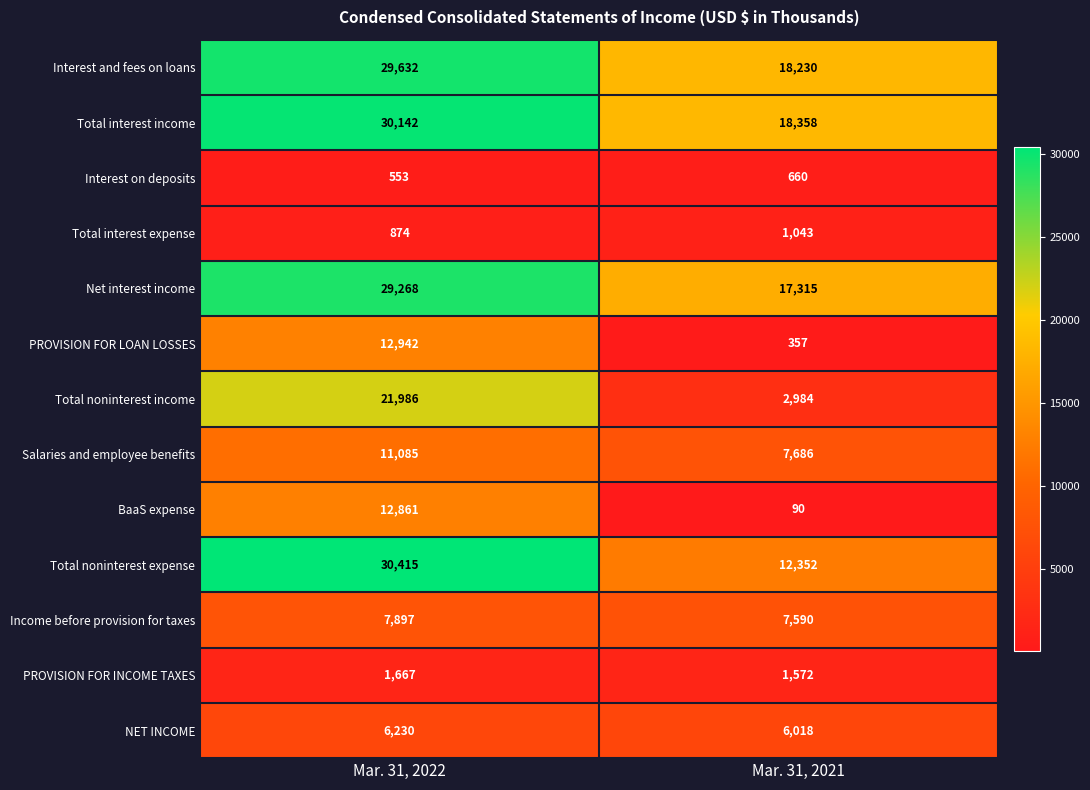

What is the sum of all Interest on deposits values?

1213